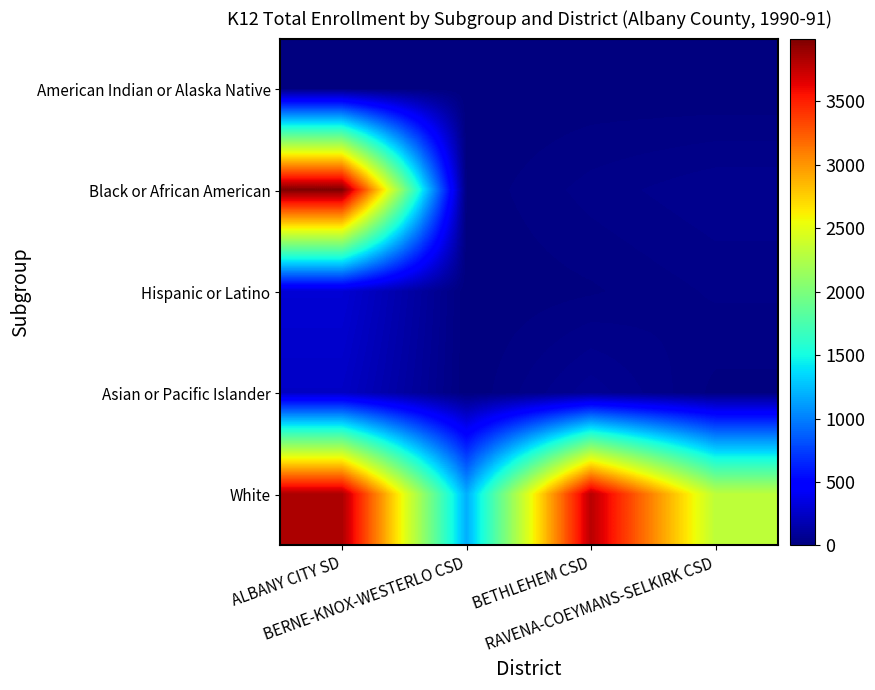

Rank the series at ALBANY CITY SD from highest to lowest value.

Black or African American, White, Hispanic or Latino, Asian or Pacific Islander, American Indian or Alaska Native